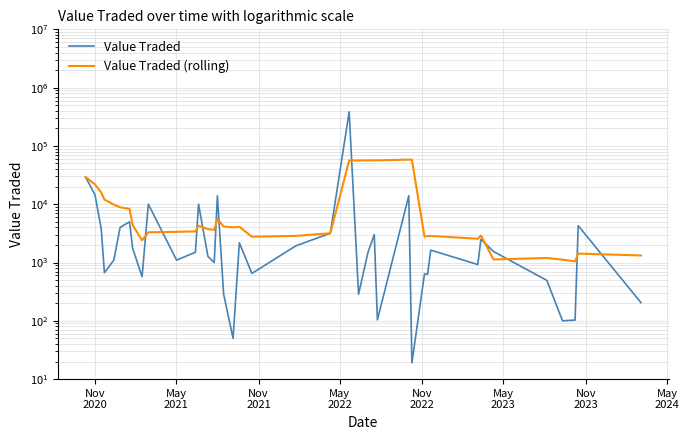

How many values in the Value Traded (rolling) series are below 4007?

20